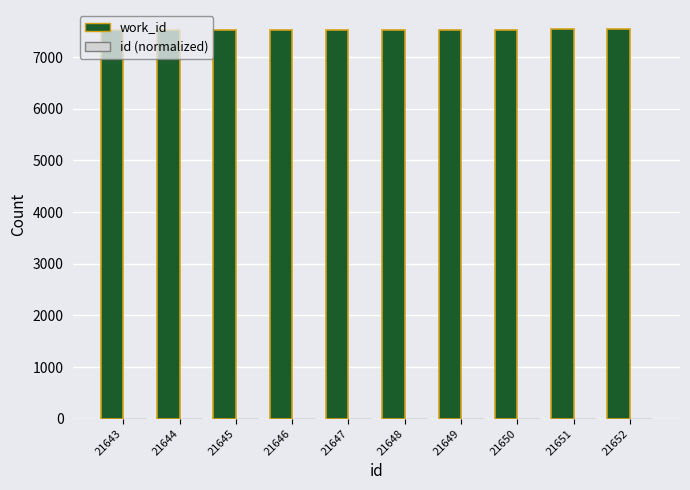

What is the greatest value displayed?

7537